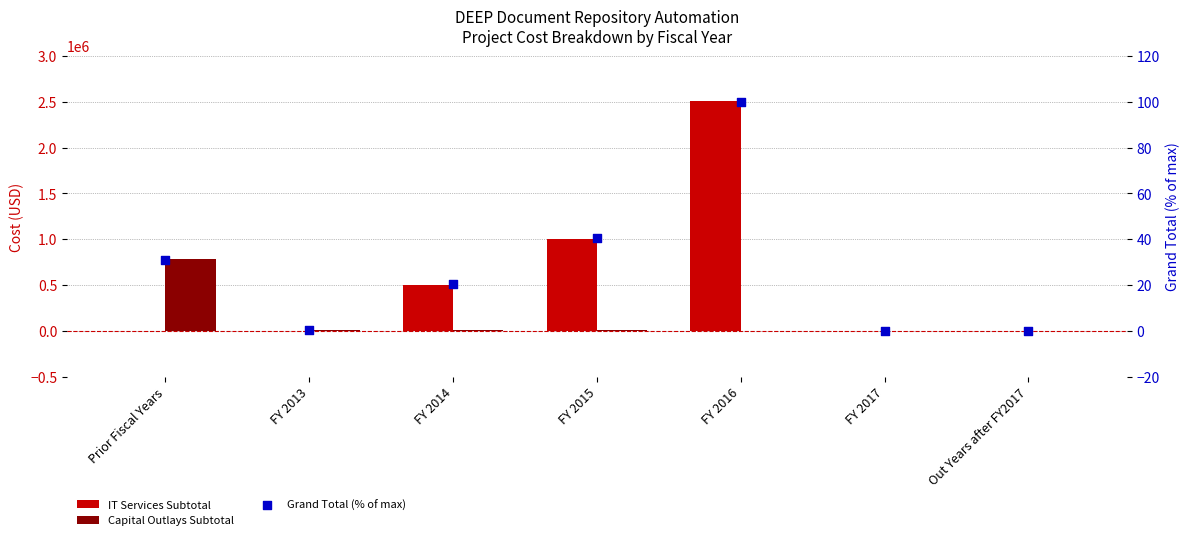

At which category is the sum across all series the highest?

FY 2016